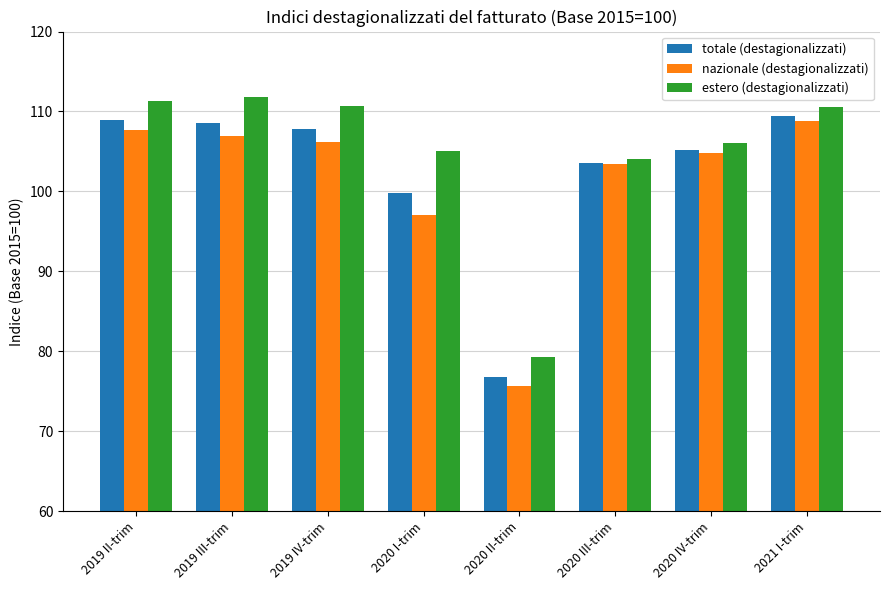

Rank the series at 2019 II-trim from highest to lowest value.

estero (destagionalizzati), totale (destagionalizzati), nazionale (destagionalizzati)